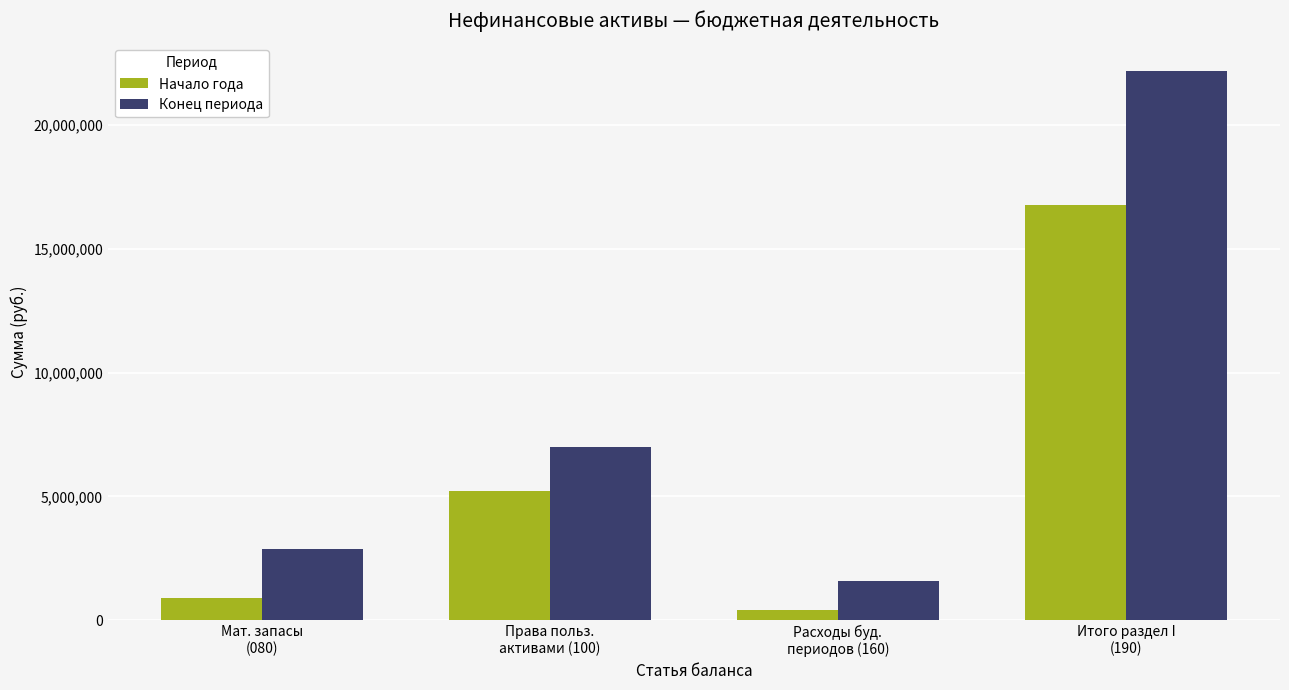

What is the difference between the Начало года values at Права польз.
активами (100) and Мат. запасы
(080)?

4329274.2